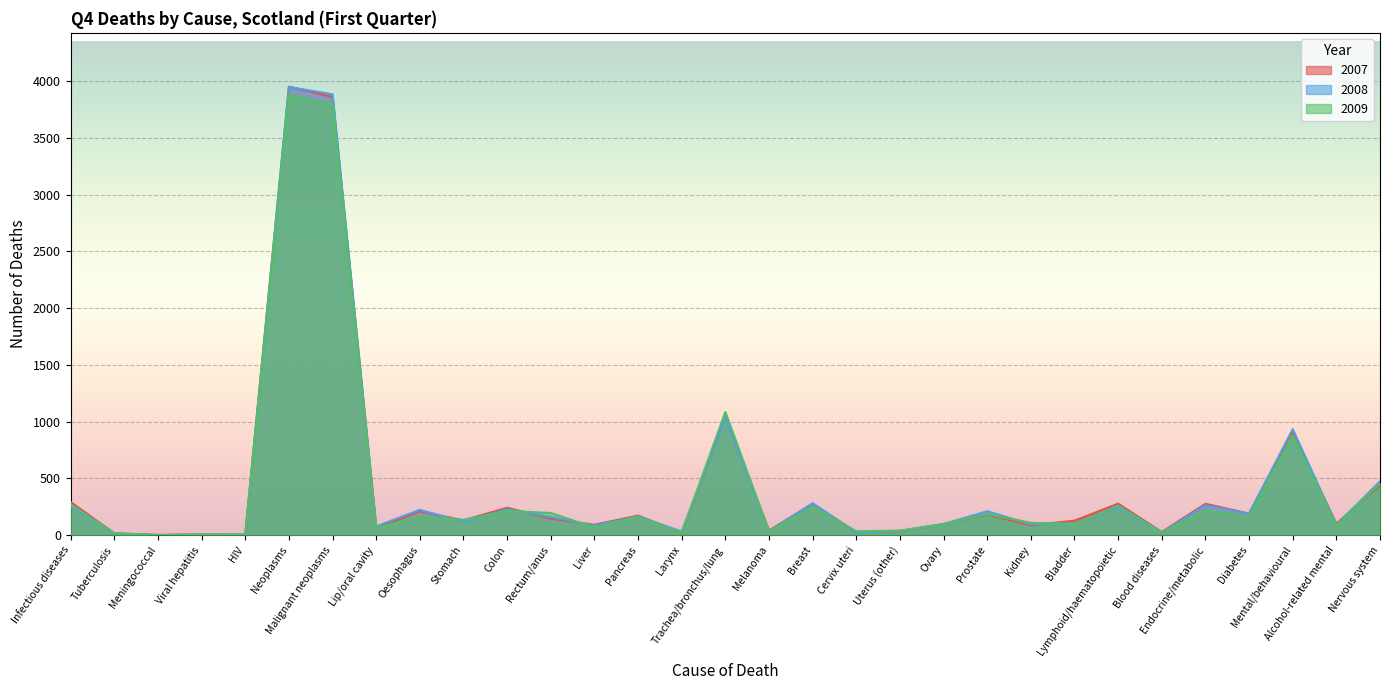

Is the value of 2008 at Pancreas greater than the value of 2009 at Stomach?

Yes